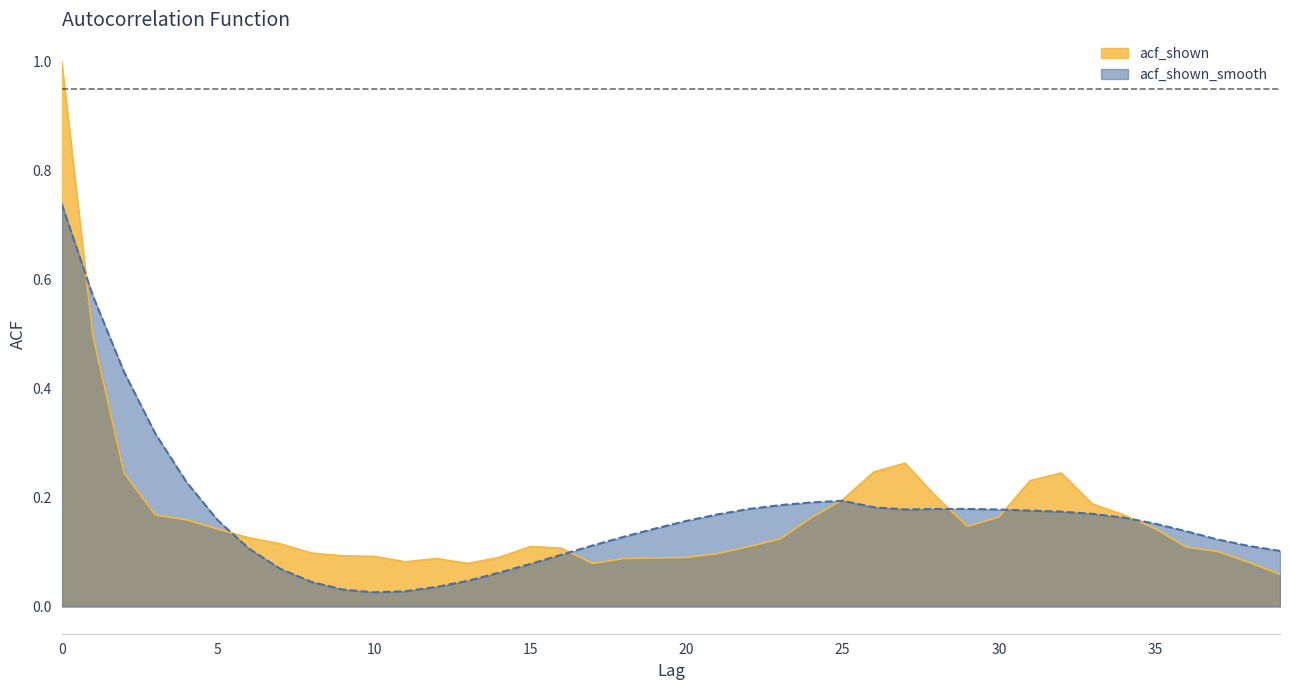

Is the value of acf_shown at 31 greater than the value of acf_shown_smooth at 34?

Yes